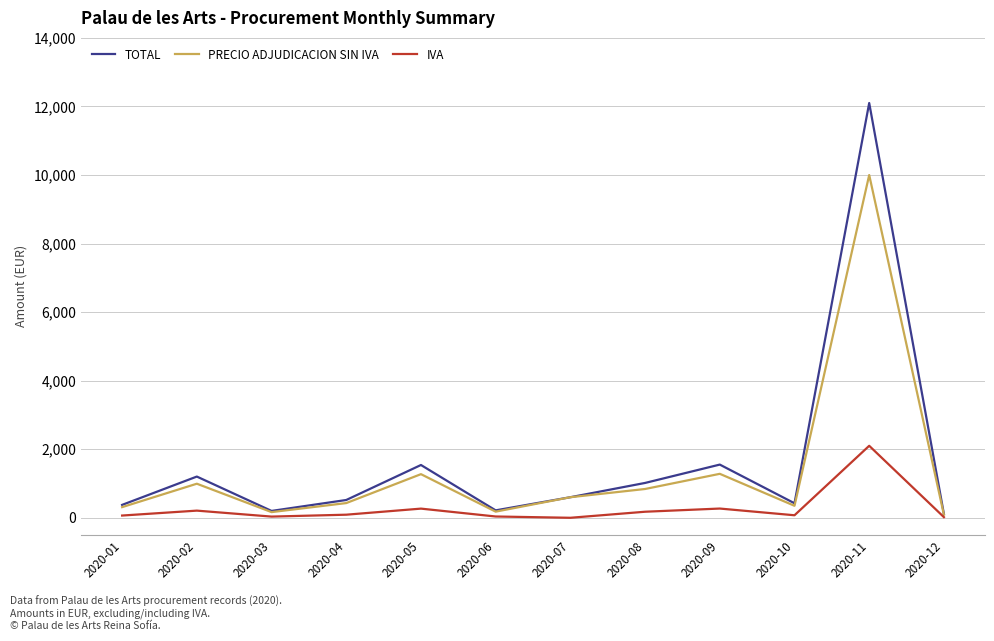

True or false: PRECIO ADJUDICACION SIN IVA has more than 0 points higher than both neighbors.

True